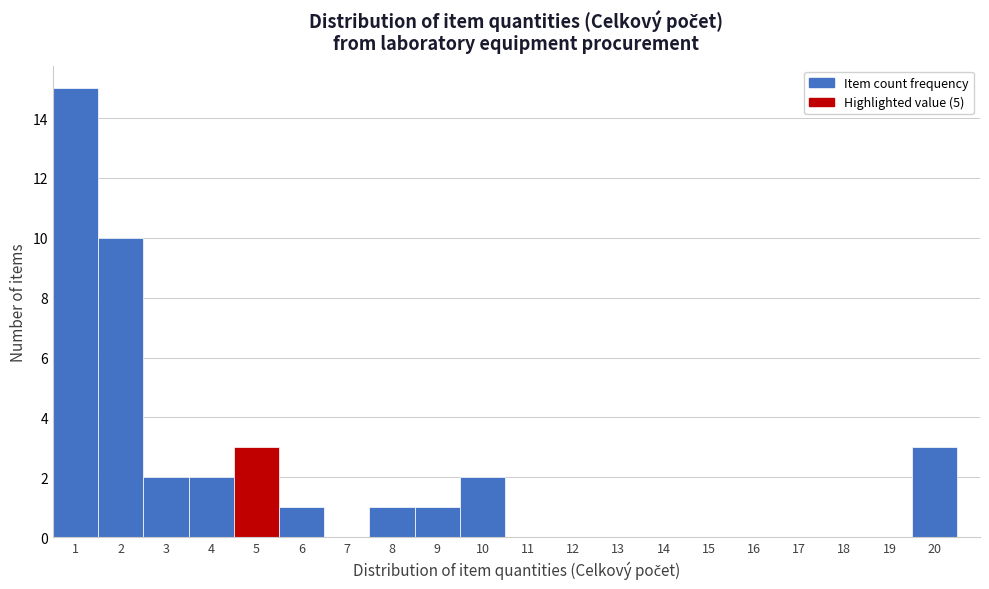

What is the height of the bar covering 0.5 to 1.5 on the x-axis? The values are not printed on the chart, so give them approximately, as read against the axis.

15